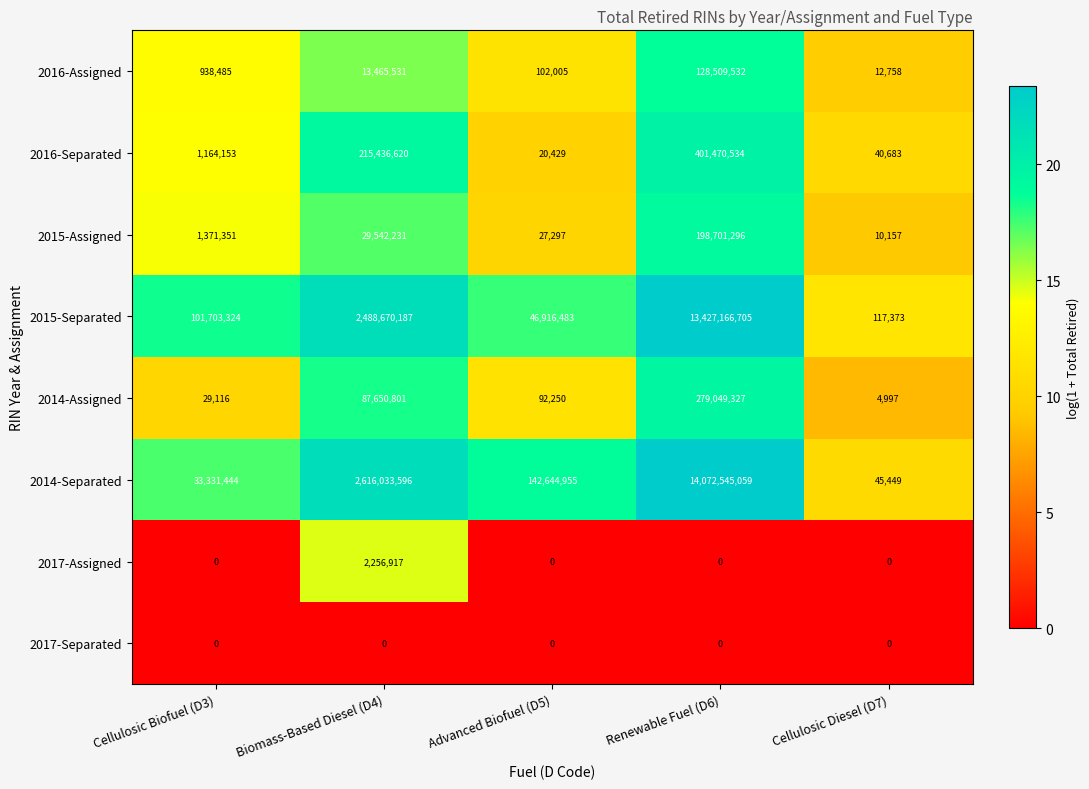

Which series changed the most between Biomass-Based Diesel (D4) and Advanced Biofuel (D5)?

2014-Separated